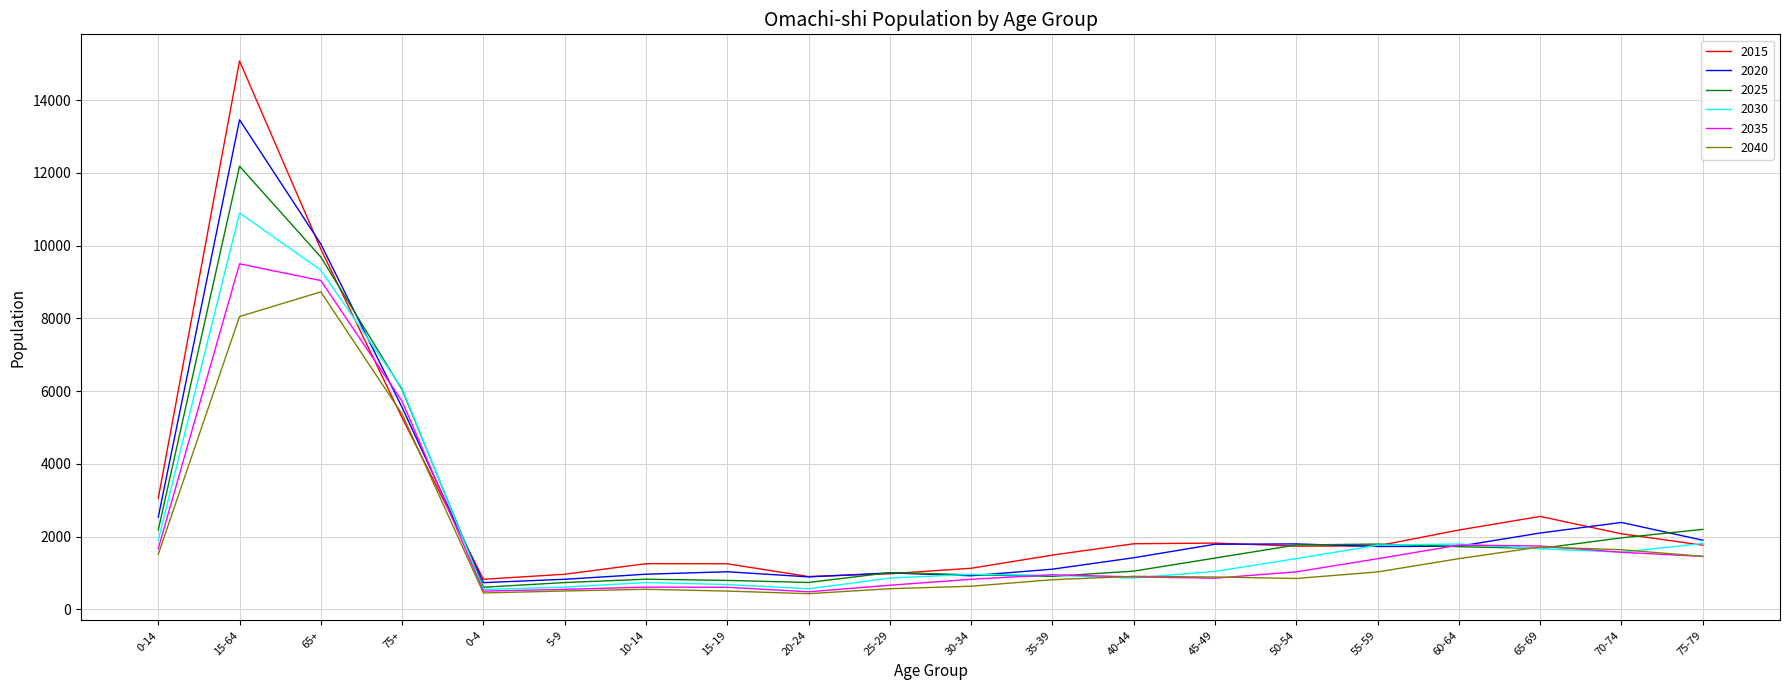

At which category does the chart reach its peak across all series?

15-64